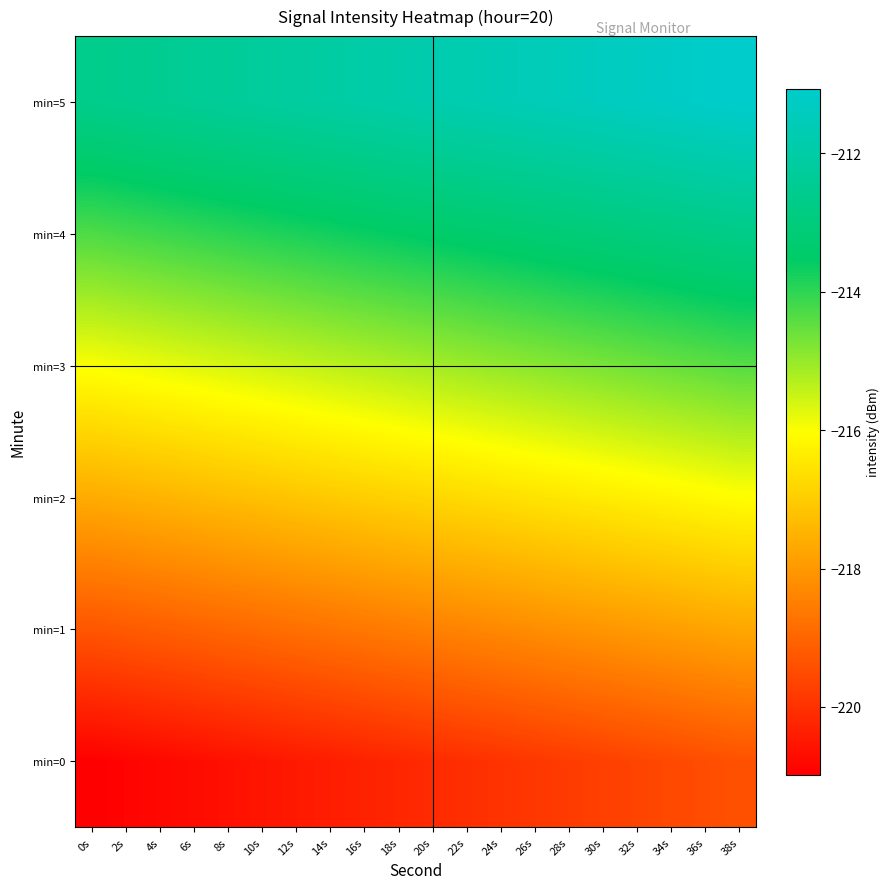

What is the difference between the highest and lowest values at 6s?

8.3